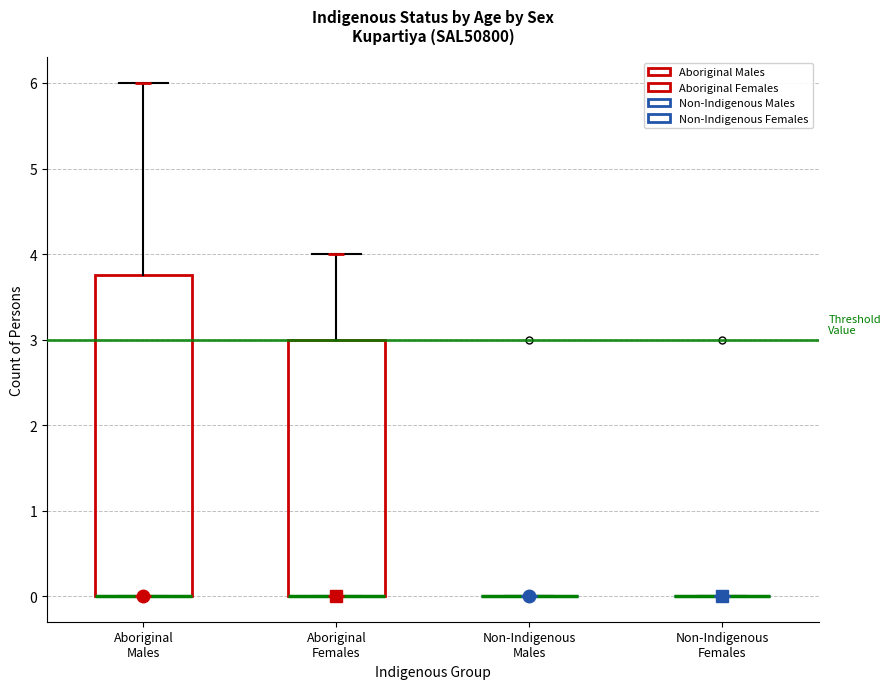

Comparing the boxes themselves (not the whiskers), which one is the tallest?

Aboriginal Males